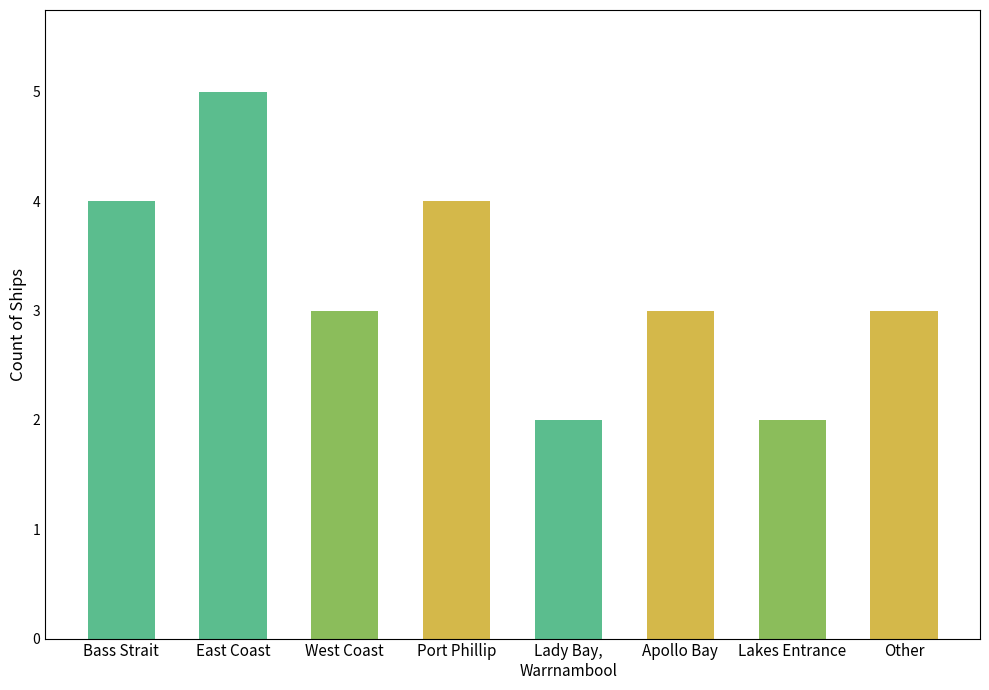

What value does the data have at Apollo Bay?

3